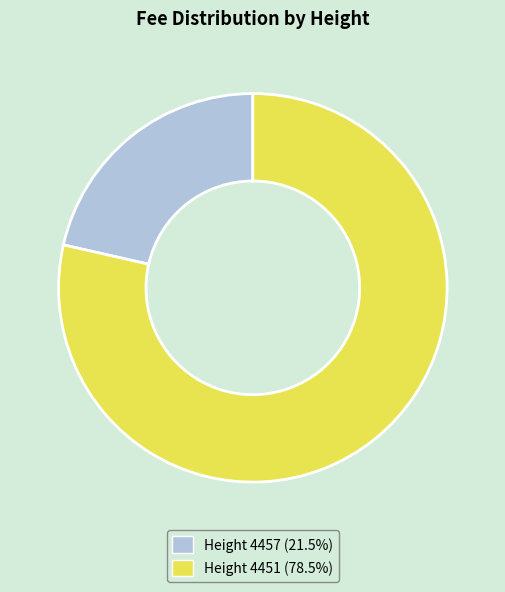

Do Height 4451 (78.5%) and Height 4457 (21.5%) together represent more than half of the pie?

Yes